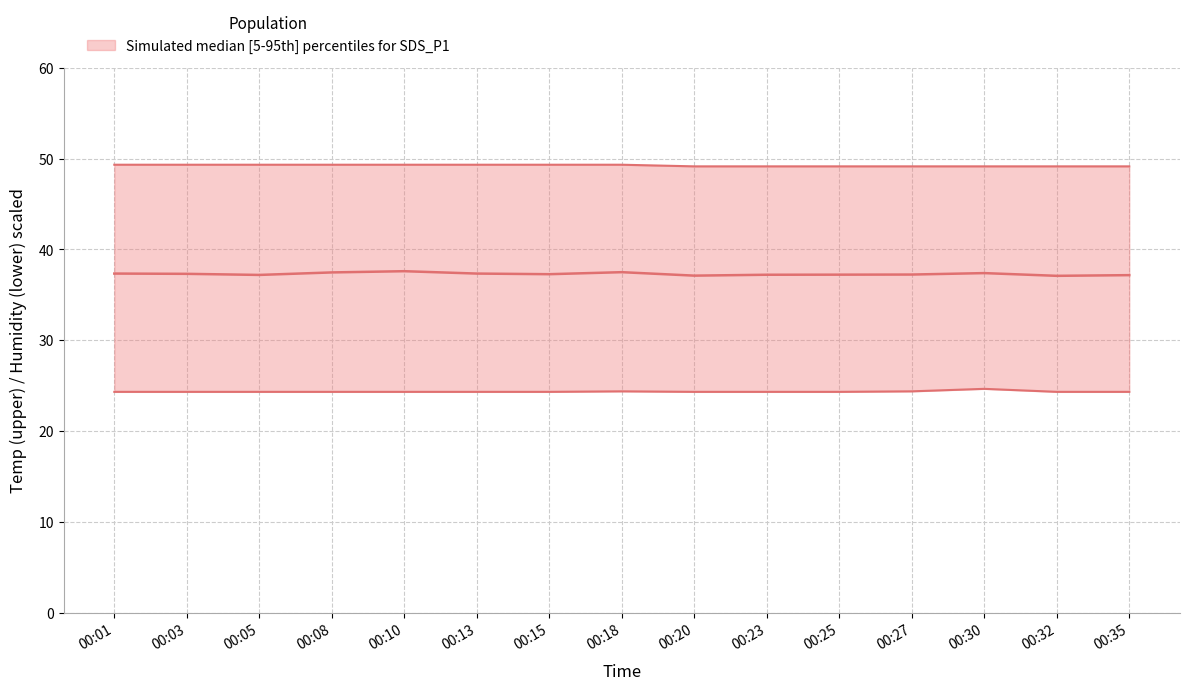

Between 00:18 and 00:03, which is larger?

00:18